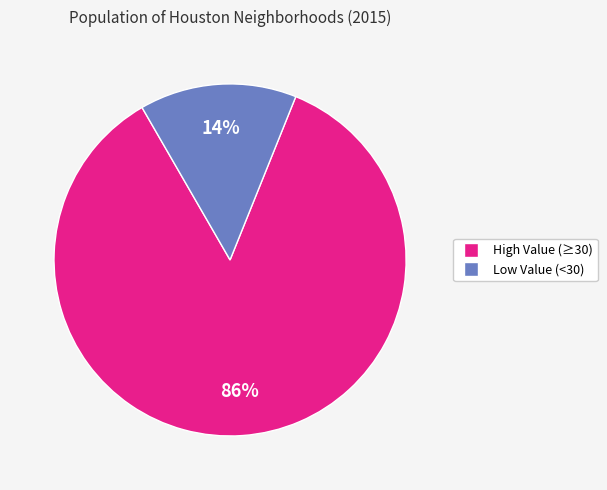

To the nearest percent, what is the average slice percentage?

50%